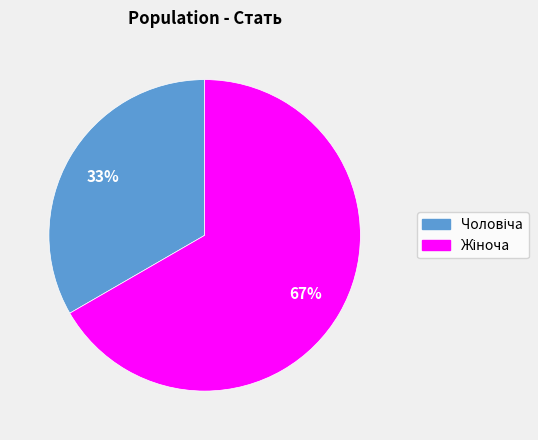

Is there a majority slice in this chart?

Yes